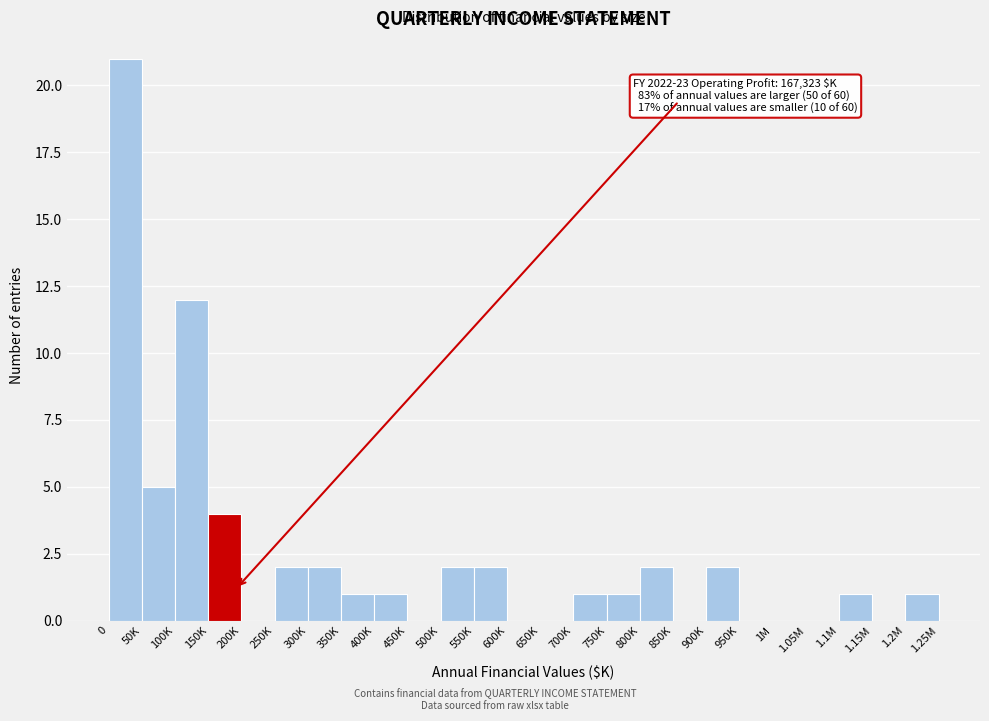

Reading left to right, extract all data points from this chart.

0=21	50K=5	100K=12	150K=4	200K=0	250K=2	300K=2	350K=1	400K=1	450K=0	500K=2	550K=2	600K=0	650K=0	700K=1	750K=1	800K=2	850K=0	900K=2	950K=0	1M=0	1.05M=0	1.1M=1	1.15M=0	1.2M=1